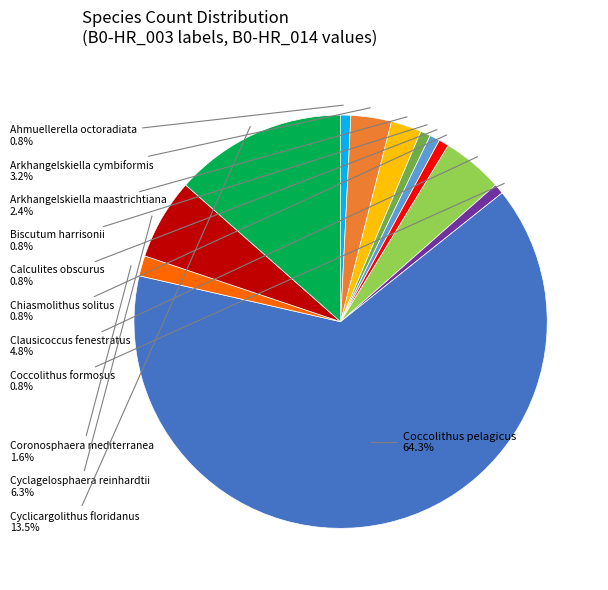

How many segments does this pie chart have?

12